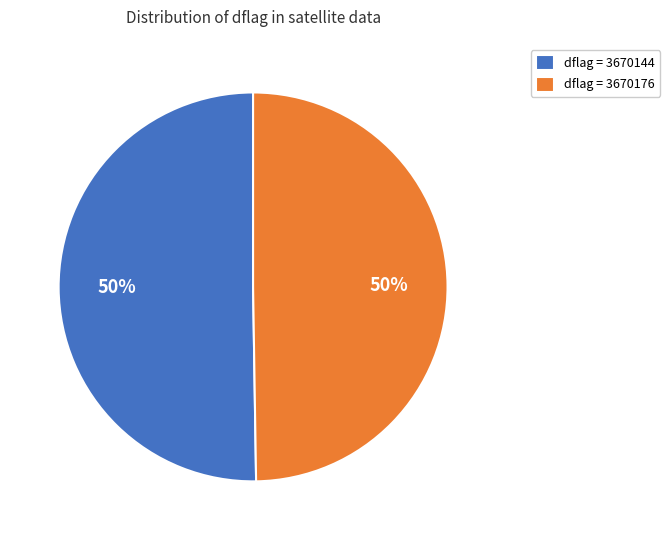

To the nearest percent, what is the combined percentage of dflag = 3670176 and dflag = 3670144?

100%